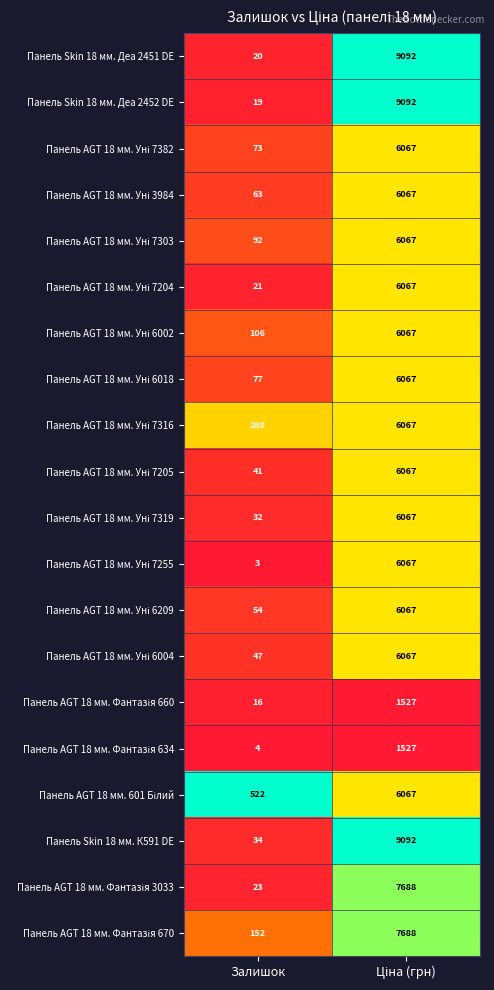

Which series has the largest range (max minus min)?

Панель Skin 18 мм. Деа 2452 DE